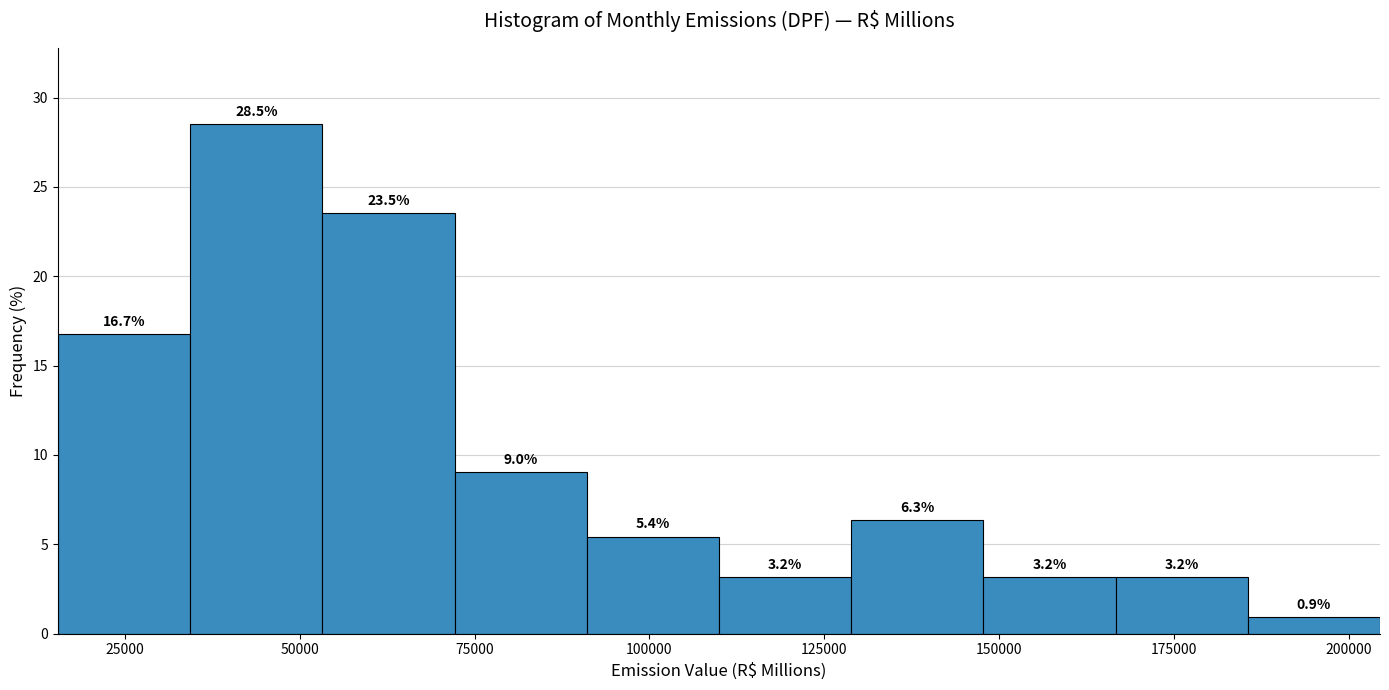

Around what value on the x-axis is the tallest bar? Give the approximate position of its centre, as read against the axis.

45000